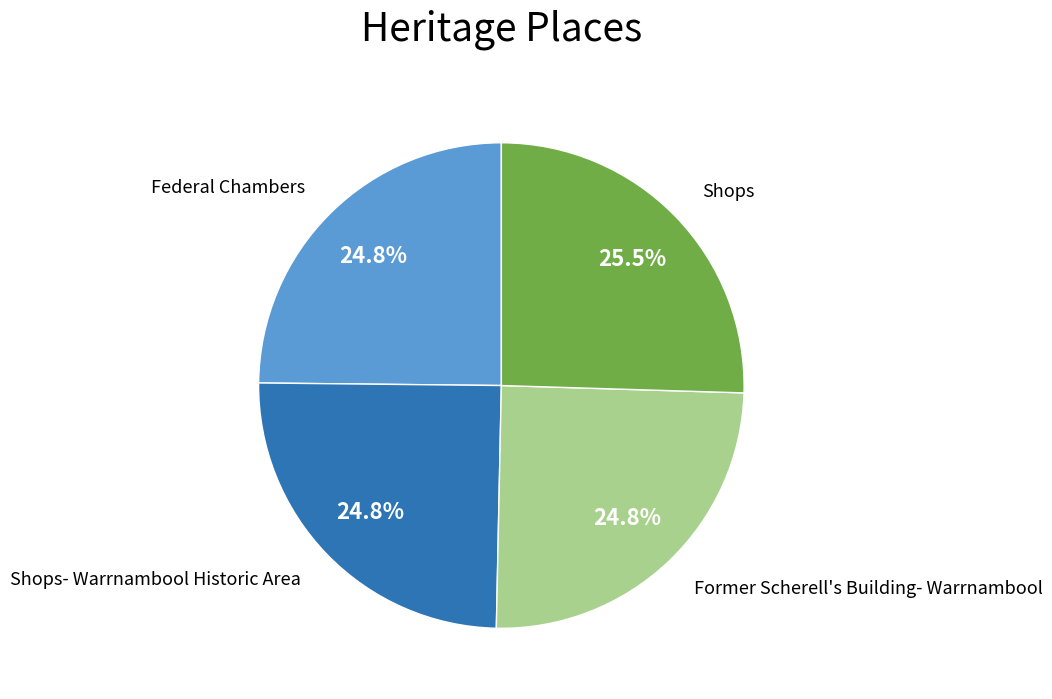

What is the ratio of the value at Federal Chambers to the value at Shops?

1.0